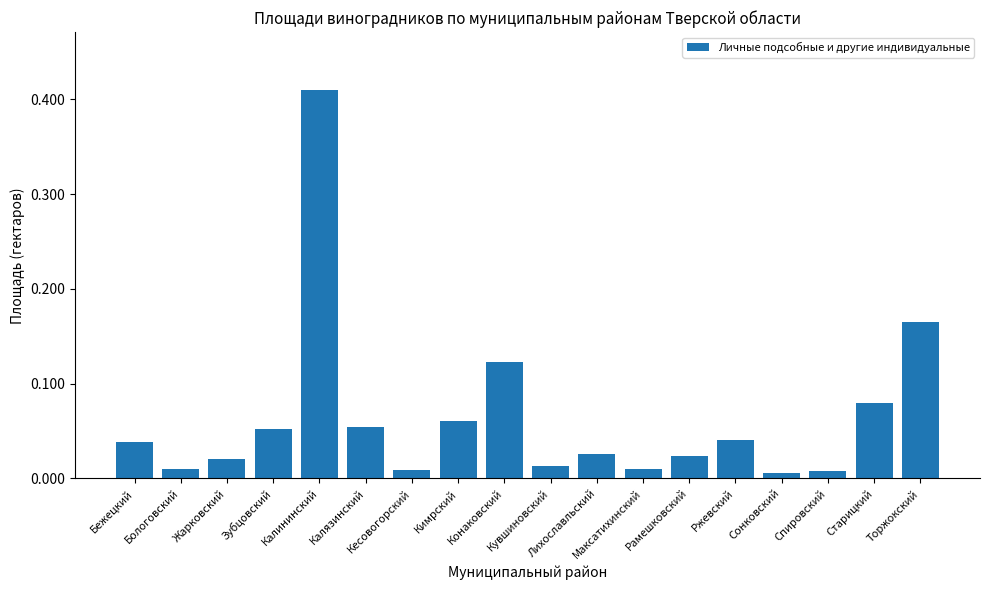

What is the sum of all values?

1.2